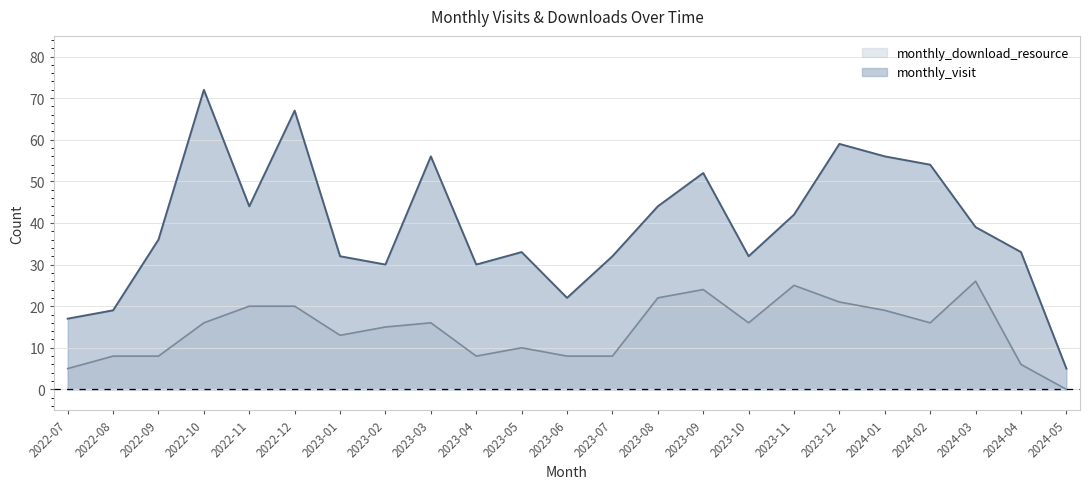

At which category does monthly_visit reach its first local peak?

2022-10